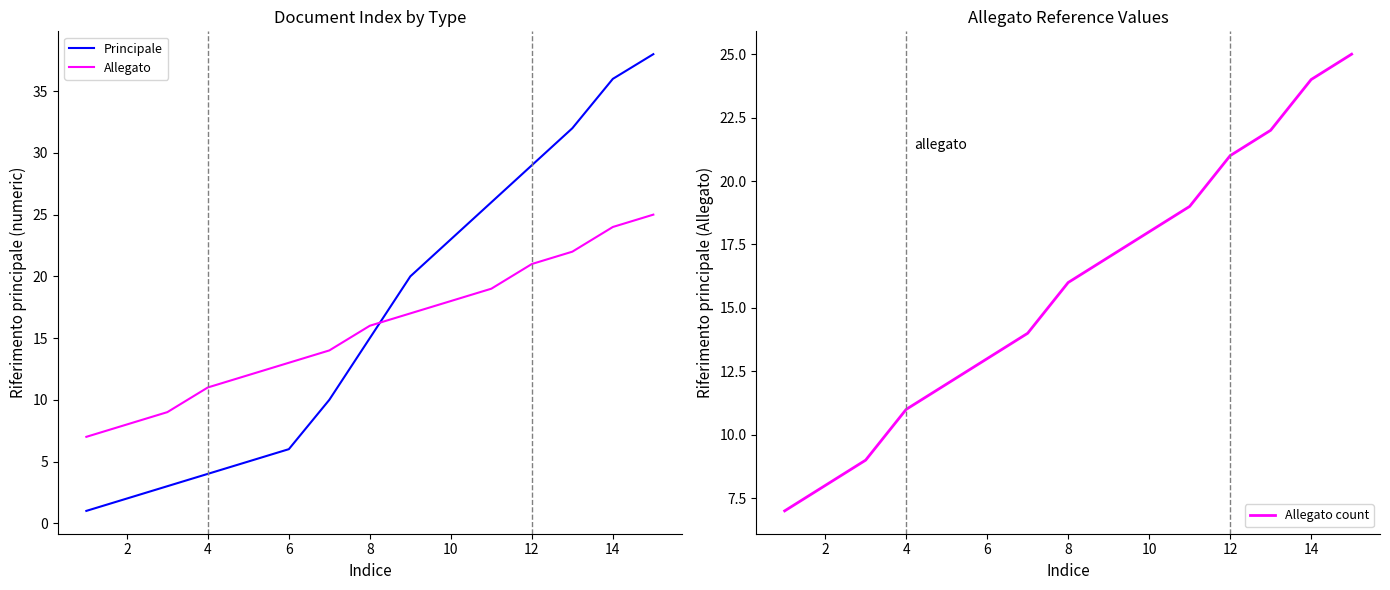

How many data points in Principale are above 15?

7